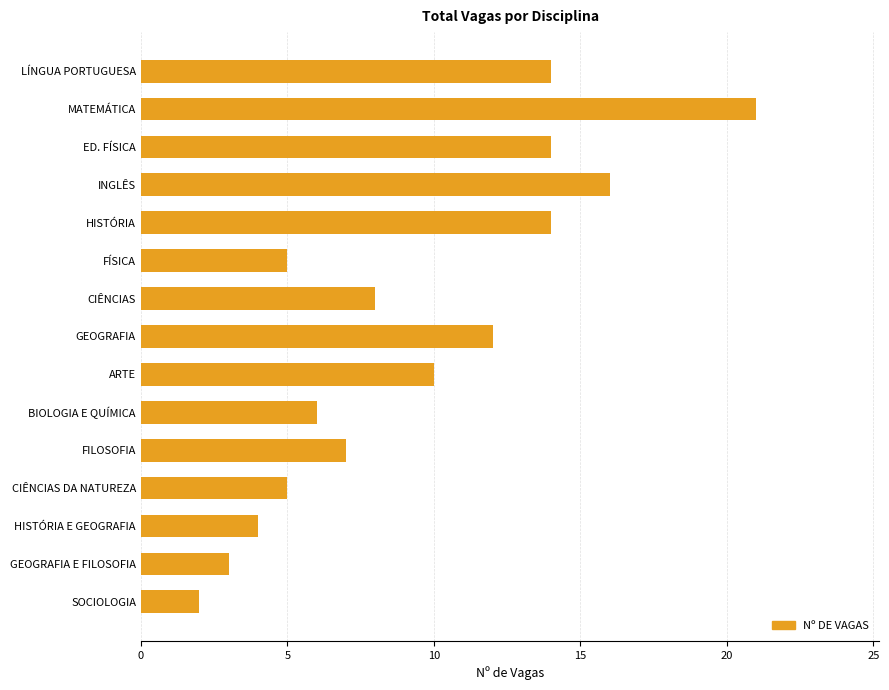

True or false: the data shows 8 at BIOLOGIA E QUÍMICA.

False